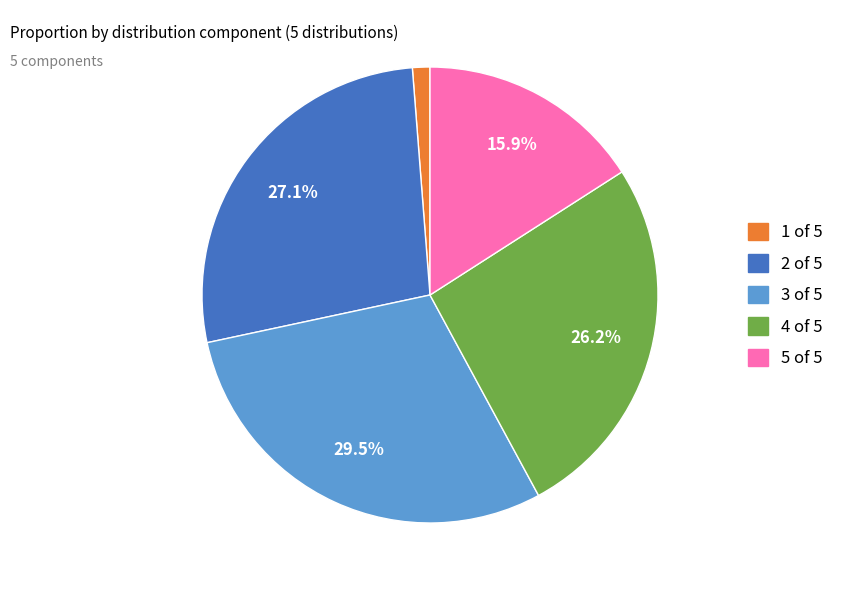

Is there any slice that represents more than half of the pie?

No